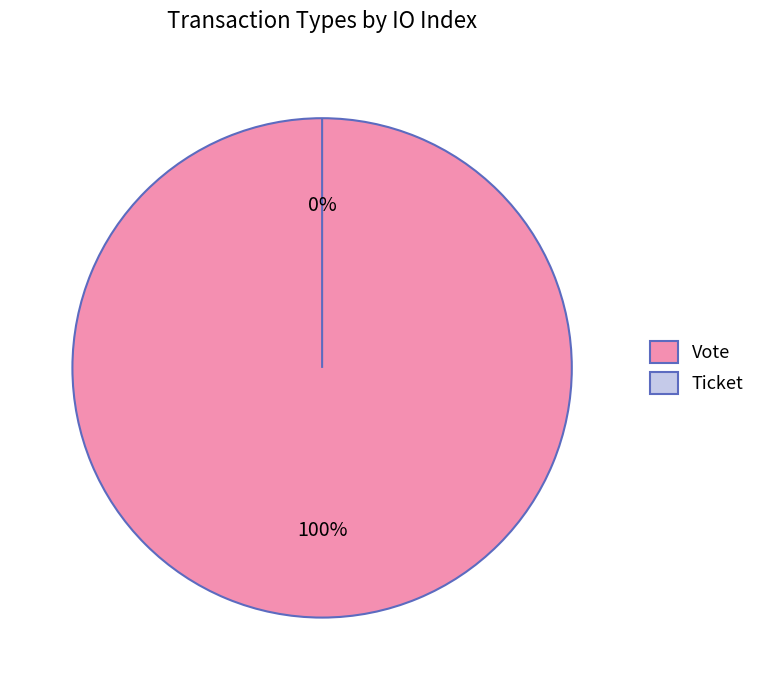

Which has a higher value, Ticket or Vote?

Vote